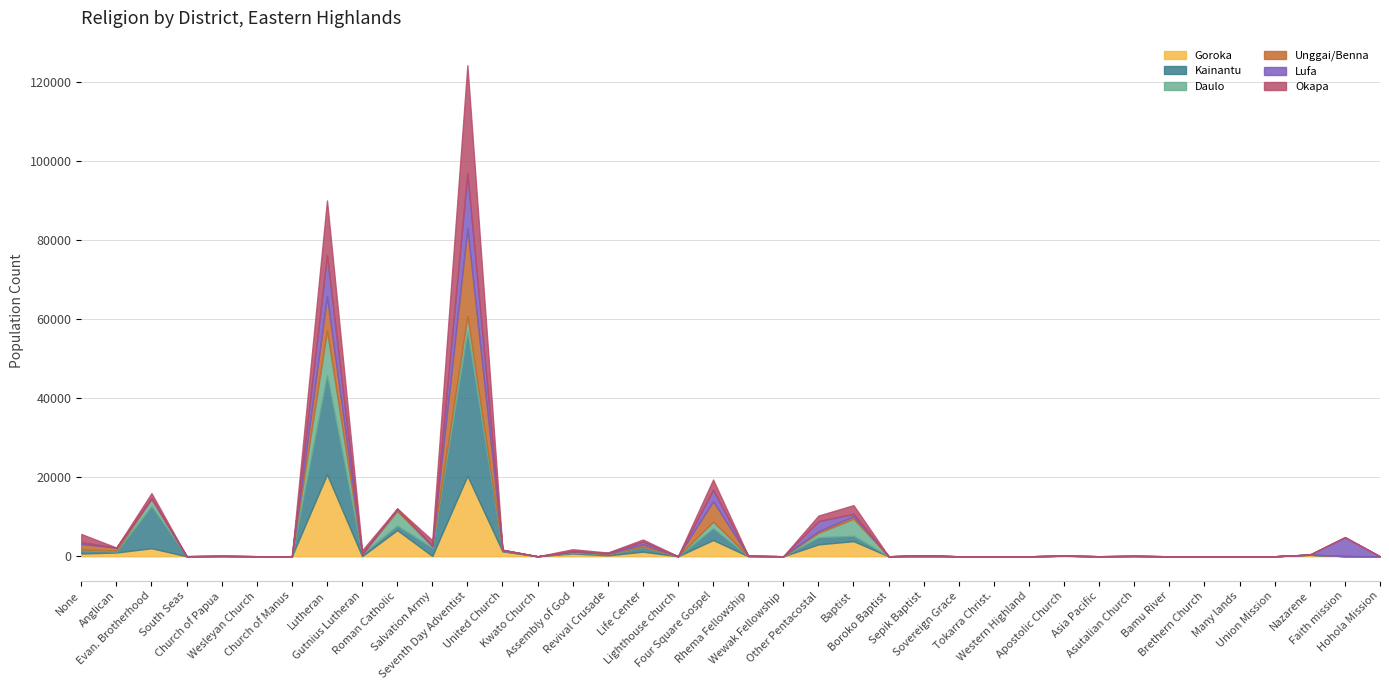

Reading left to right, transcribe all the data shown in this chart.

Goroka: 709	955	2042	0	22	7	2	20748	18	6628	77	20385	1233	0	728	229	1166	4	4113	14	3	3016	3831	0	3	0	1	0	127	3	55	1	3	1	5	379	40	1
Kainantu: 800	238	10641	19	53	8	9	25184	546	1132	2096	36598	241	0	264	295	1172	7	2976	73	7	1794	1360	5	0	0	0	0	18	1	7	0	1	0	0	8	0	0
Daulo: 209	237	1861	4	13	6	1	11316	8	3707	326	3962	40	0	185	74	94	3	1690	37	2	1099	4320	0	233	0	2	2	1	4	44	0	0	2	0	24	0	0
Unggai/Benna: 1402	764	123	0	6	0	0	8578	5	478	196	22151	43	0	49	87	582	1	5168	2	3	436	616	0	0	0	0	0	5	6	0	2	0	0	0	29	17	0
Lufa: 434	8	53	2	18	0	0	10469	12	119	4	14013	82	0	30	181	725	1	2893	2	0	2546	624	1	0	0	2	0	5	5	0	1	0	0	0	3	4757	0
Okapa: 2087	5	1278	0	18	6	0	13838	909	46	1375	27266	38	0	531	81	507	6	2599	2	0	1414	2200	0	3	0	0	0	0	0	0	1	1	0	0	5	77	0